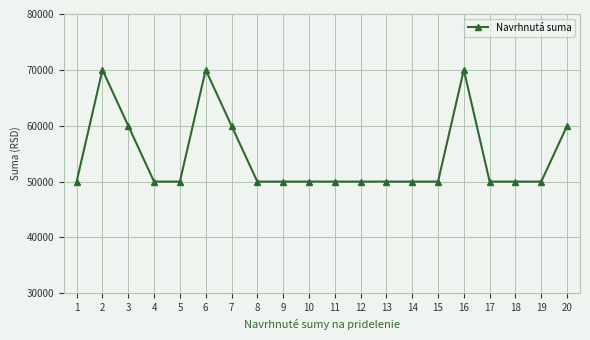

Is it true that the value at 3 is 60000?

True